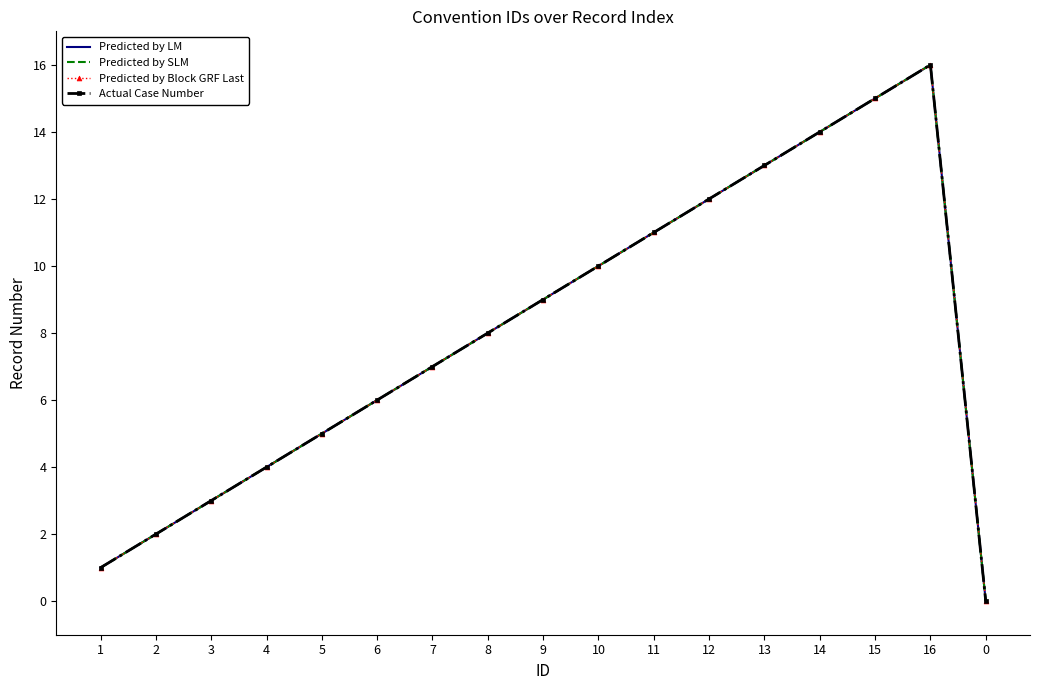

In Predicted by SLM, how many points are higher than both neighbors (excluding endpoints)?

1